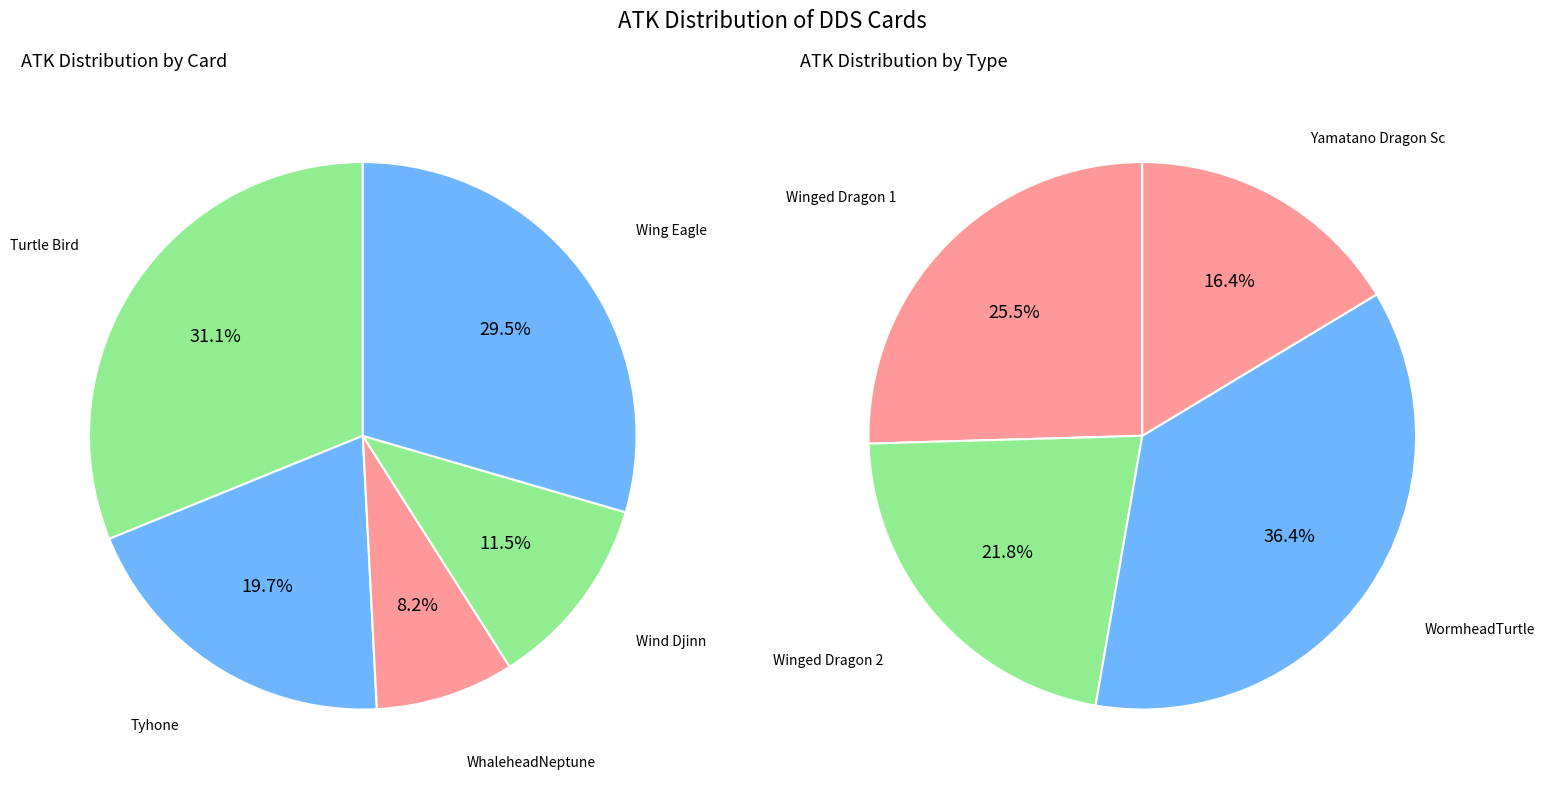

Which category has the smallest portion of the pie?

WhaleheadNeptune